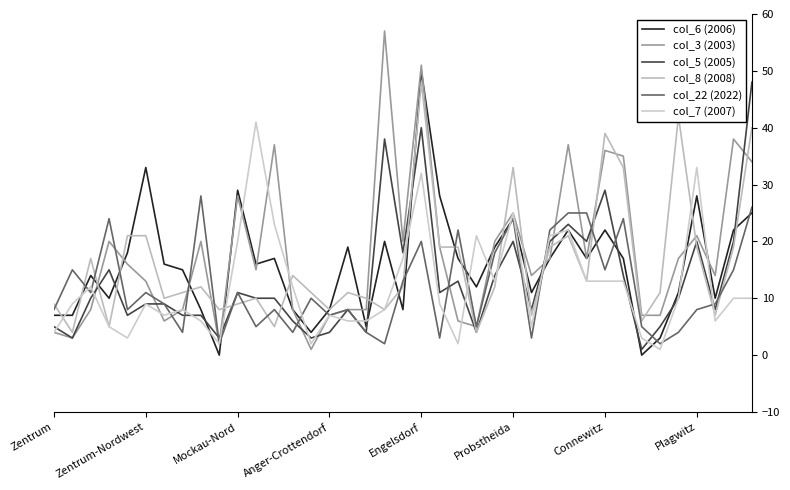

What is the label of the 37th point from the left?

36